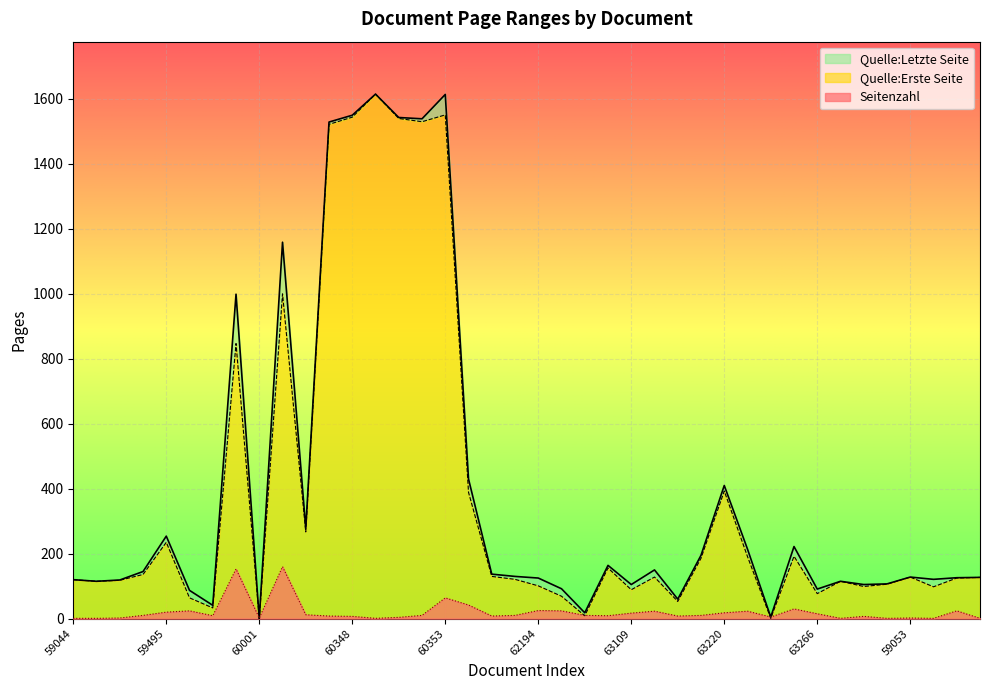

The Quelle:Erste Seite series shows 1619 at OPUS4-60003. True or false?

False